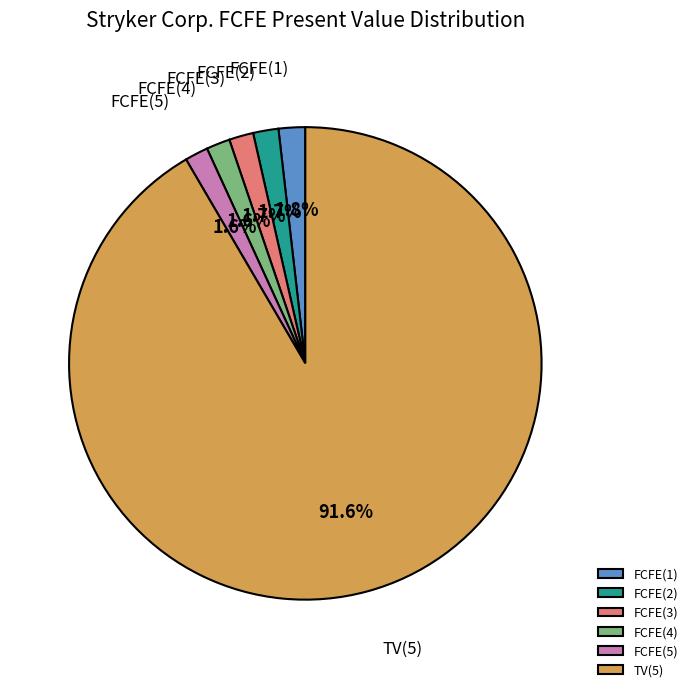

How much of the chart is everything except TV(5)?

8.4%